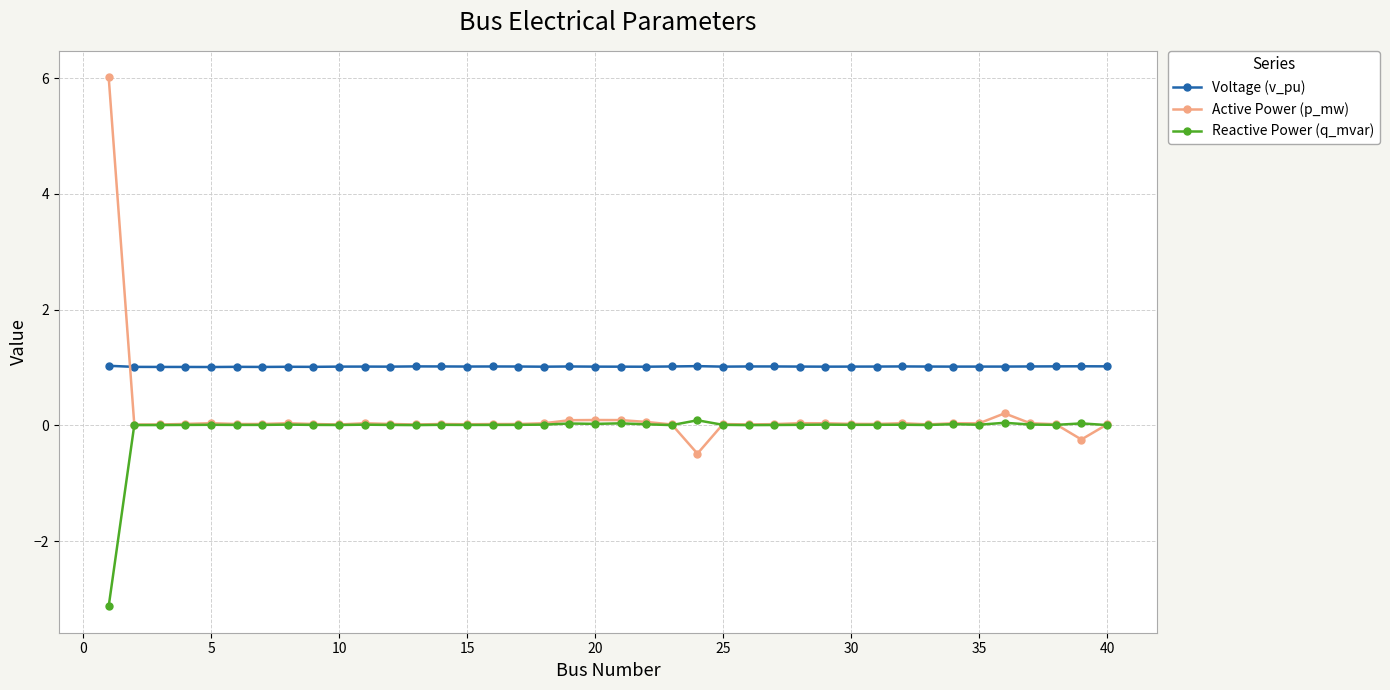

Rank the series by their maximum value, from highest to lowest.

Active Power (p_mw), Voltage (v_pu), Reactive Power (q_mvar)